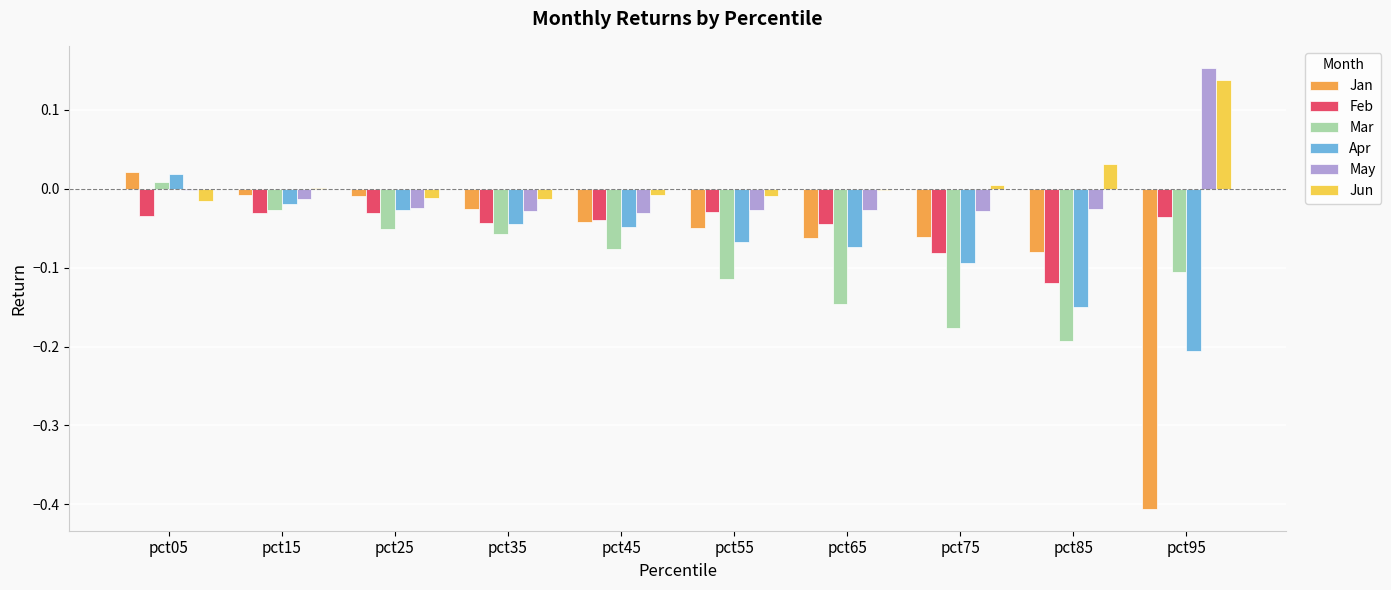

Which category has the highest value across all series?

pct95